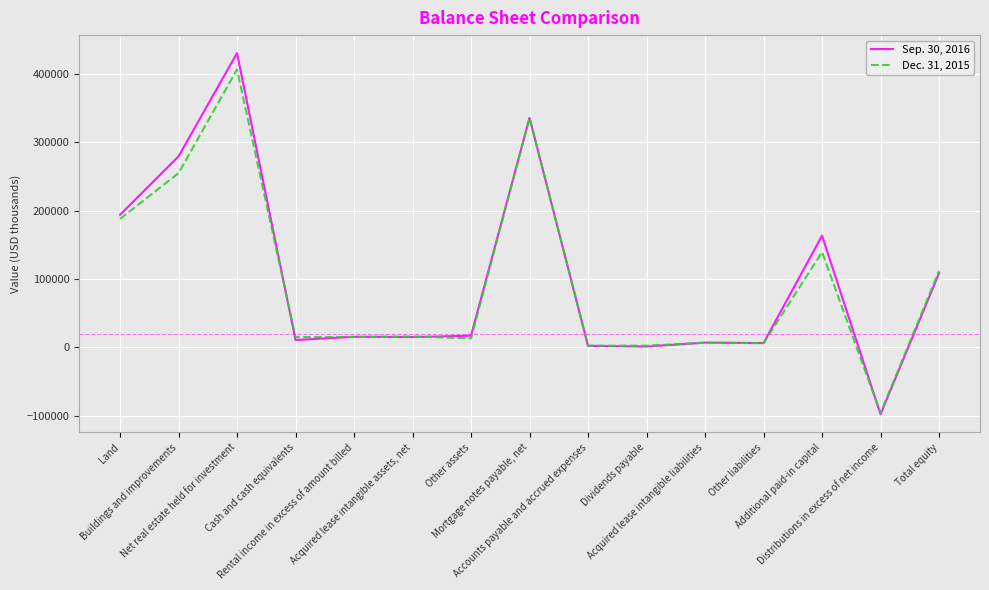

What is the difference between the Sep. 30, 2016 values at Land and Other liabilities?

187481